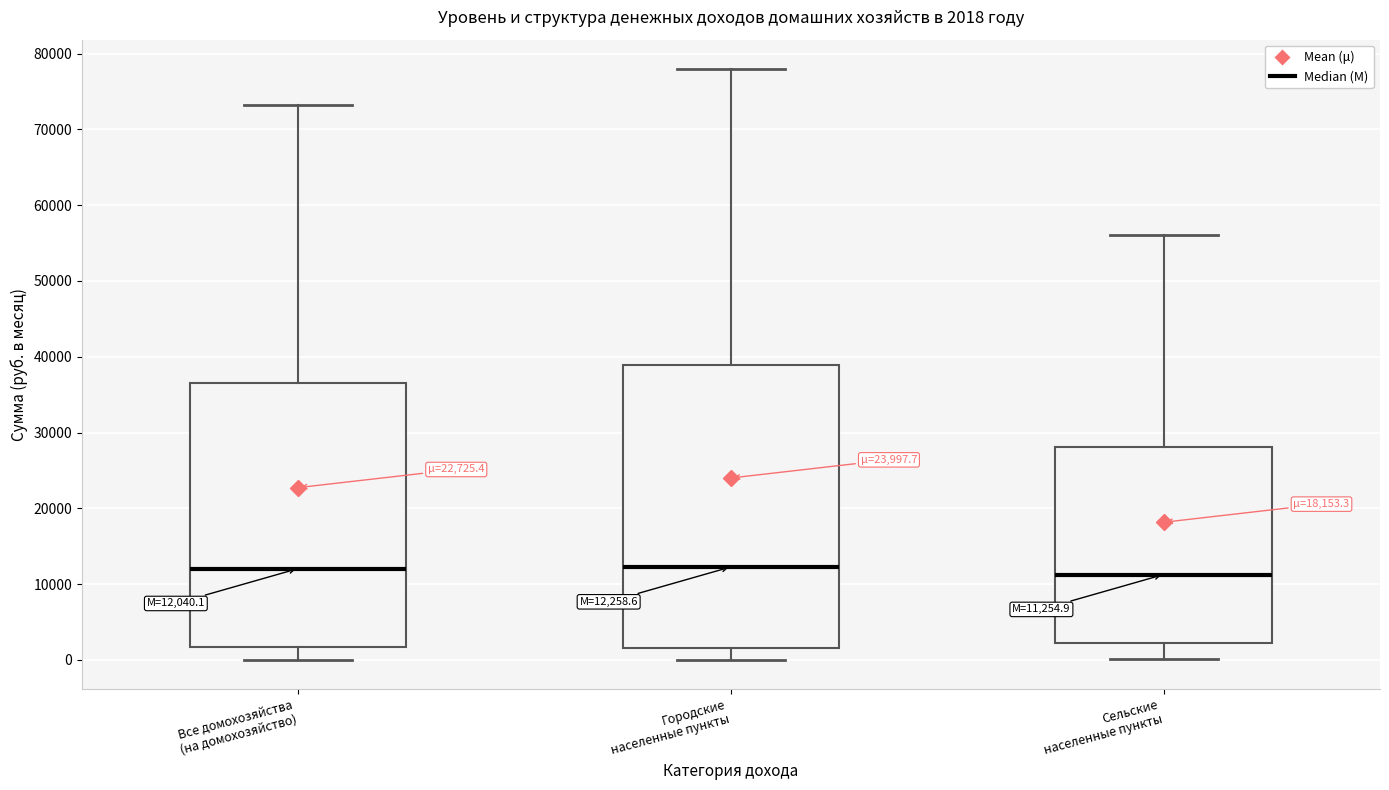

Comparing the boxes themselves (not the whiskers), which one is the tallest?

Городские населенные пункты